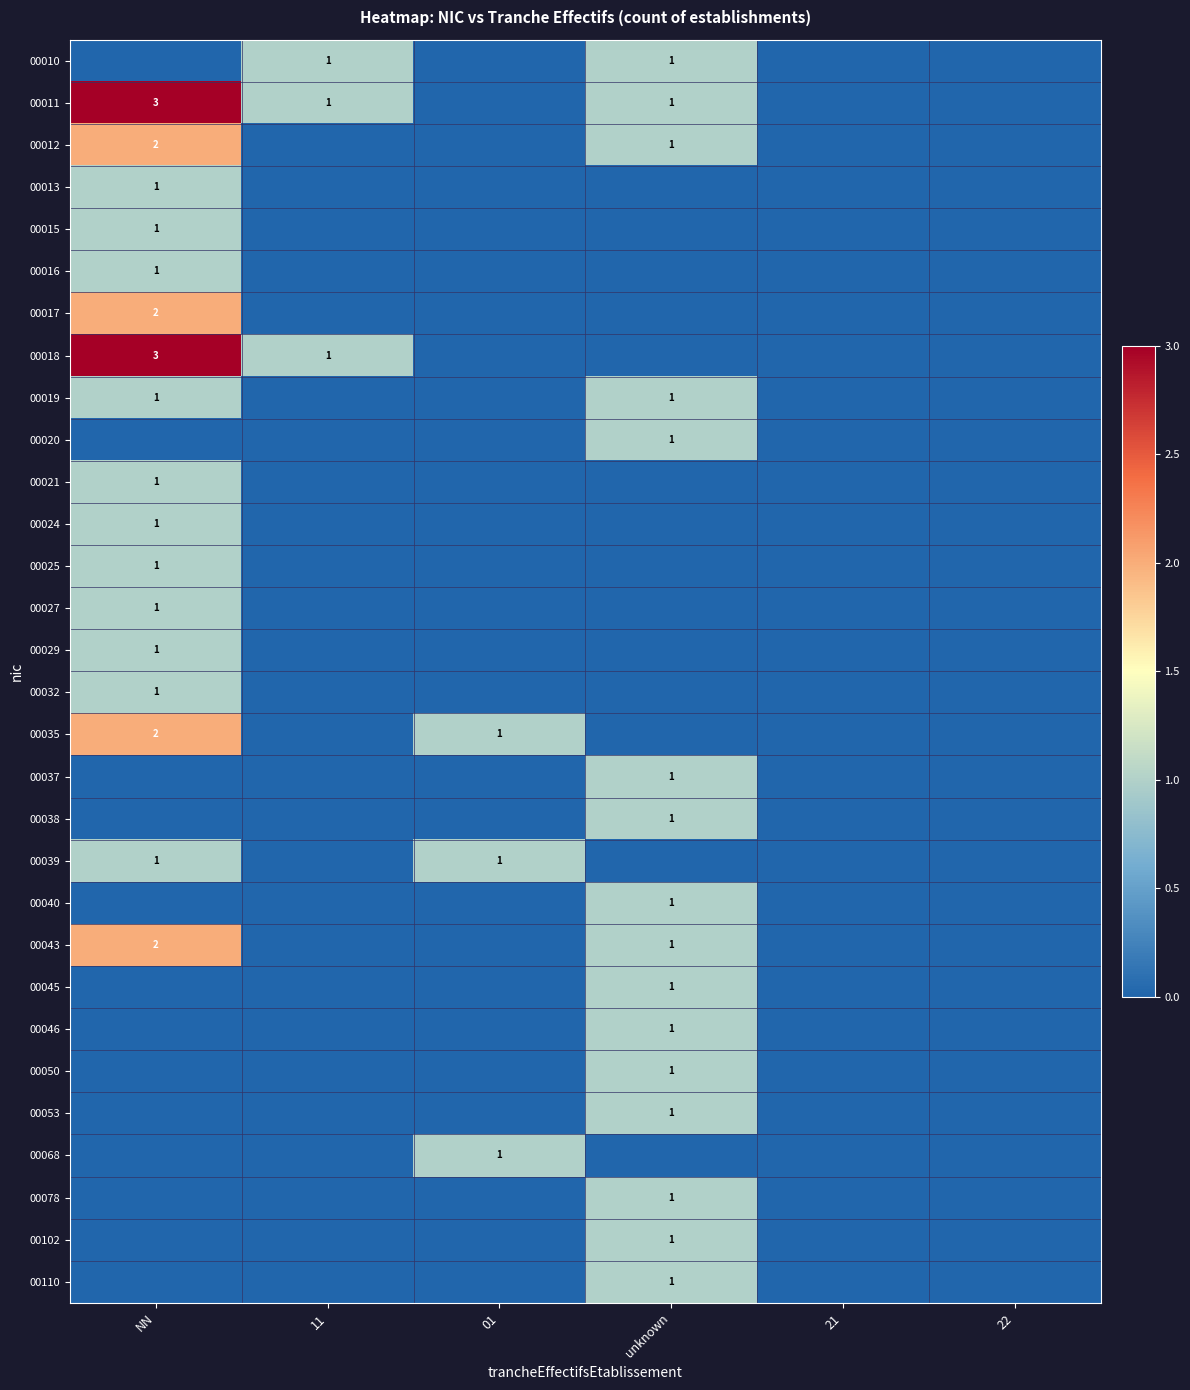

Which category has the highest value across all series?

NN